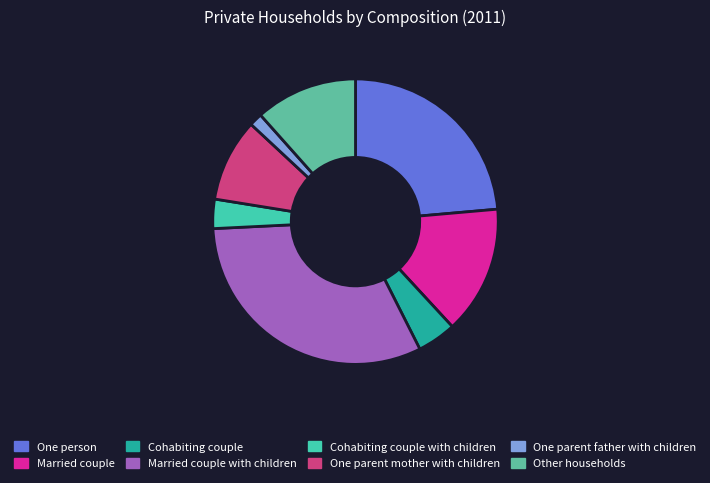

The Married couple slice represents 15% of the pie. True or false?

True